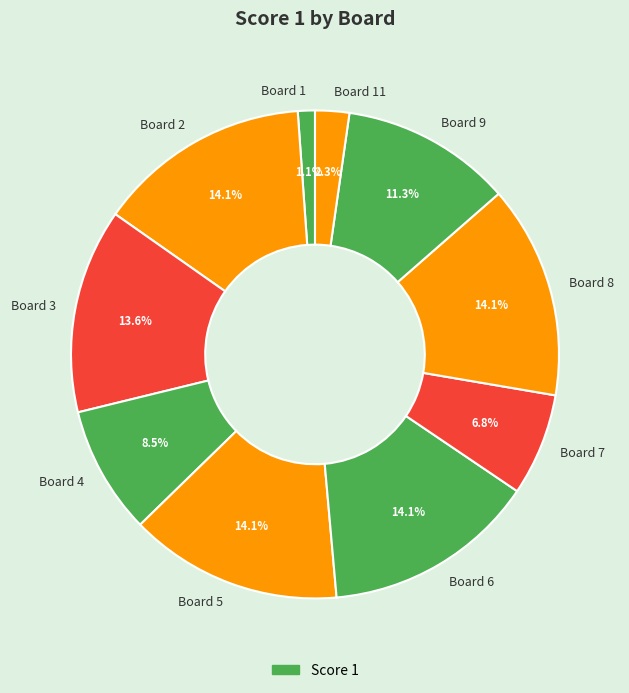

Count the number of slices in the pie.

10